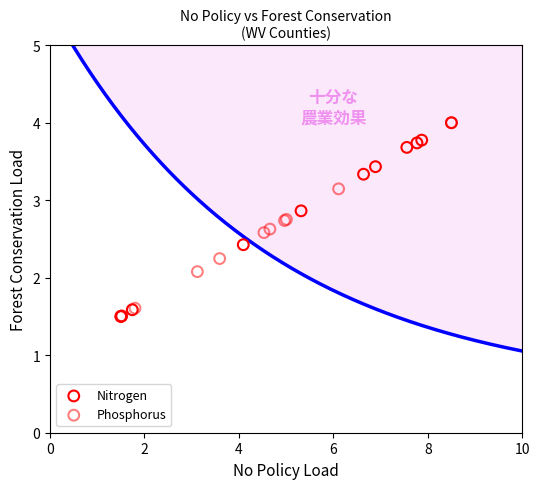

What are all the series names shown in the legend?

Nitrogen, Phosphorus